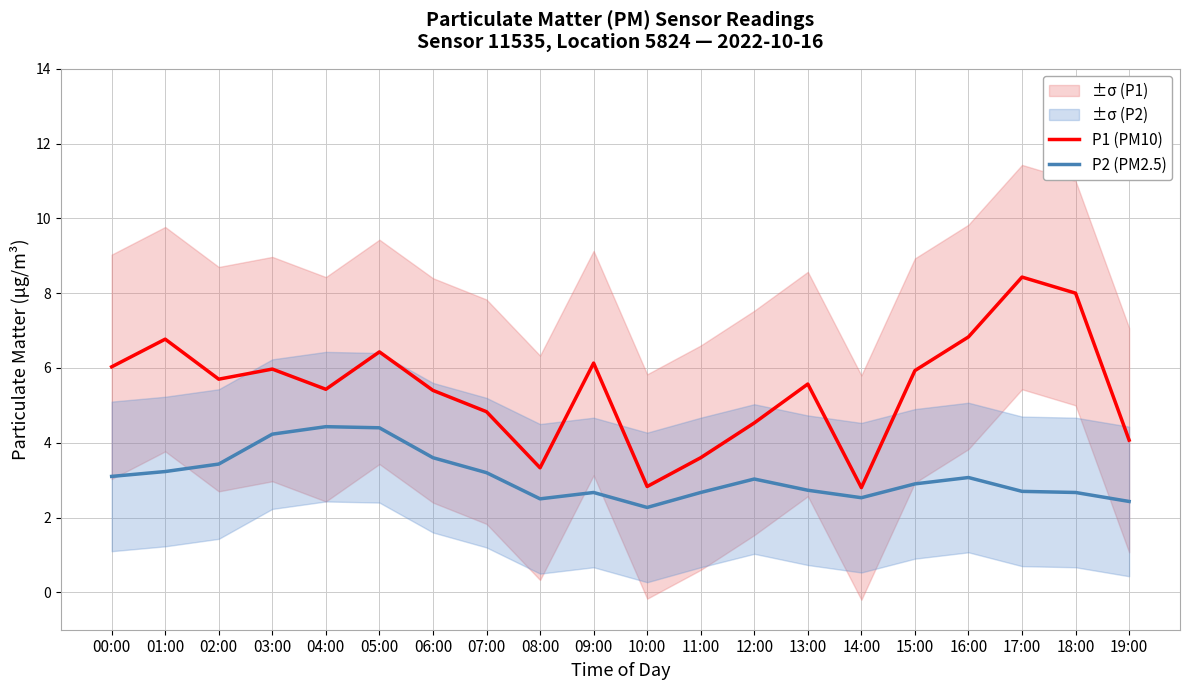

What is the total value across all series at 19:00?

6.5